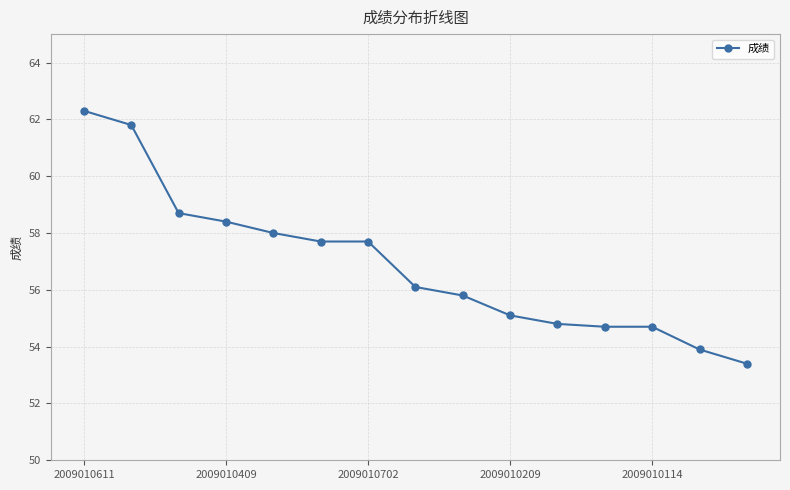

How many series are shown in this chart?

1